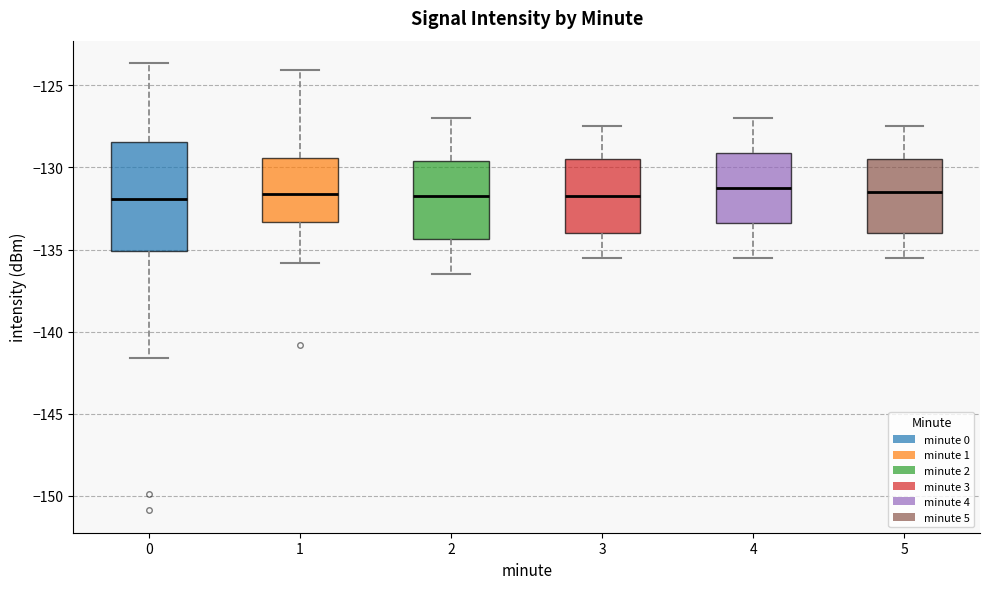

Comparing the boxes themselves (not the whiskers), which one is the tallest?

0